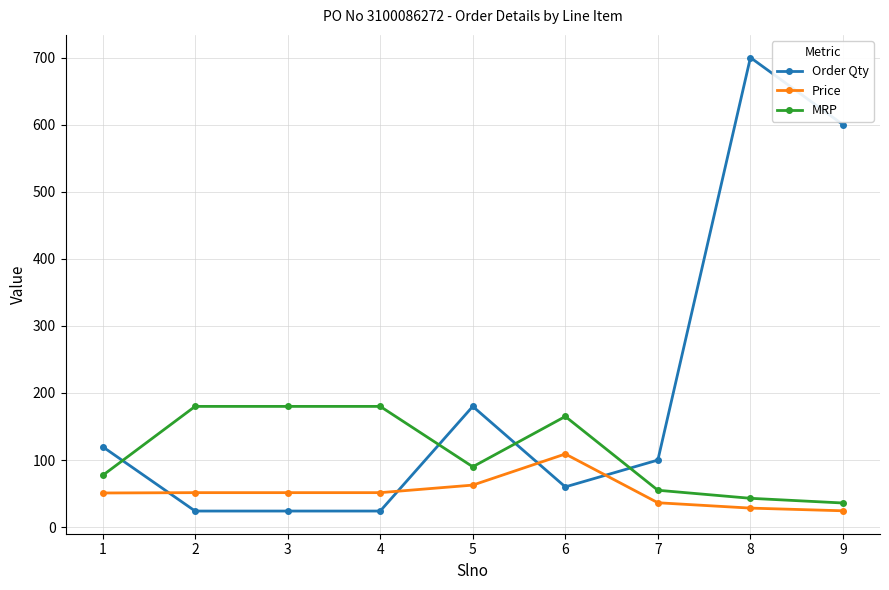

Rank the series by their maximum value, from lowest to highest.

Price, MRP, Order Qty